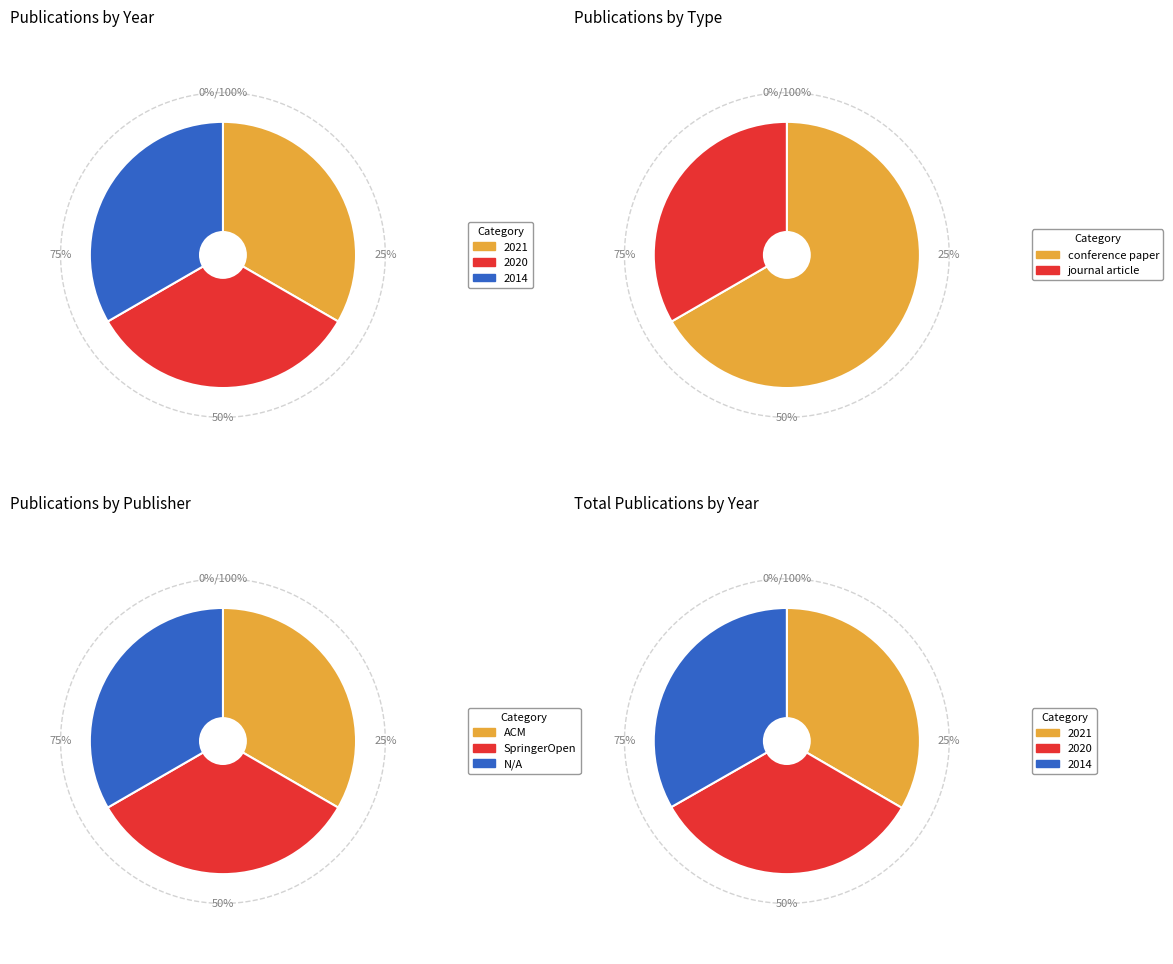

To the nearest percent, what portion does 2020 represent?

33%